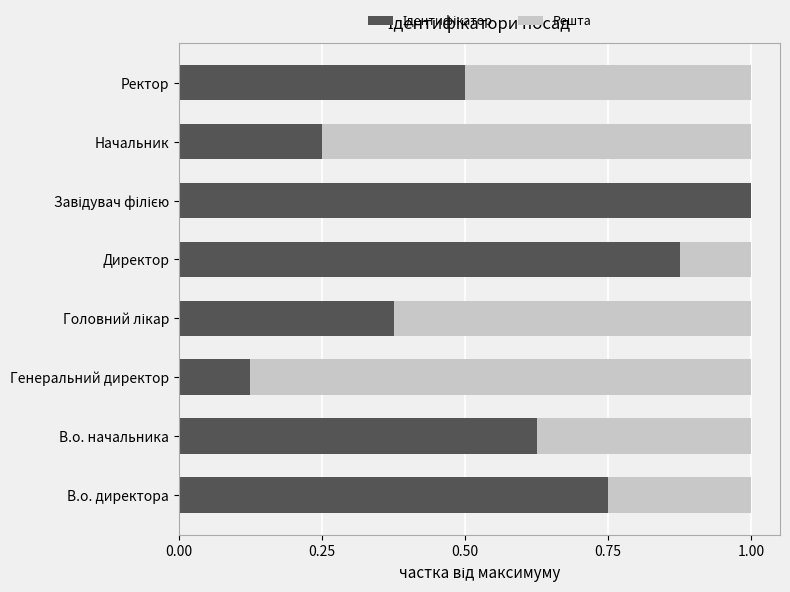

How many data points does each series have?

8